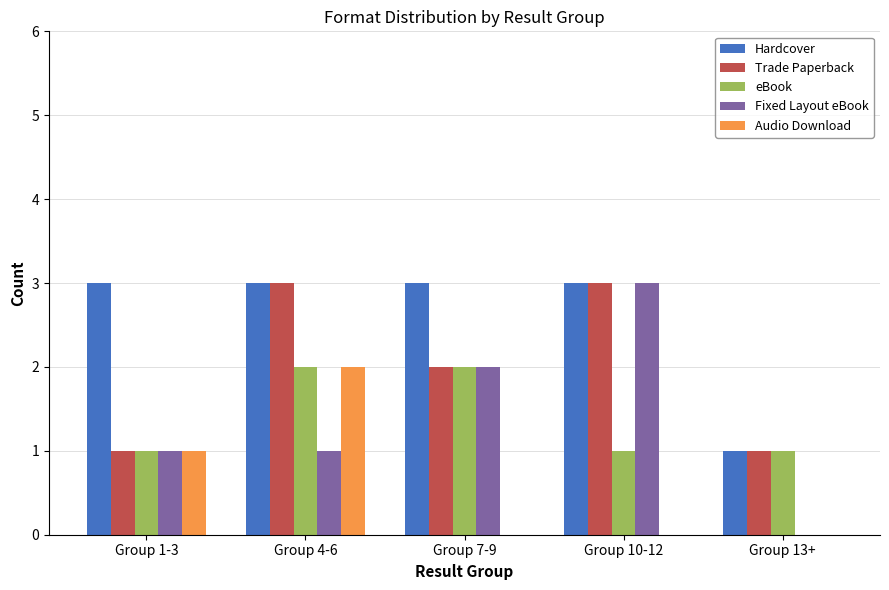

How many groups of bars are there?

5